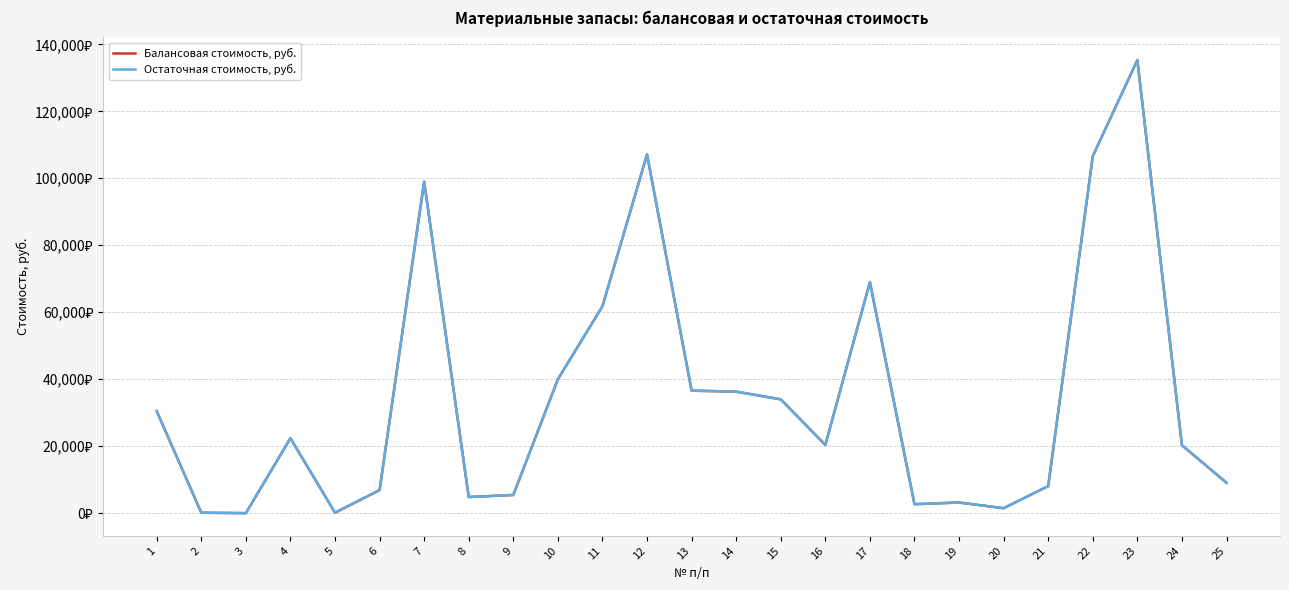

Where is Балансовая стоимость, руб. nearest to the value 67660?

17